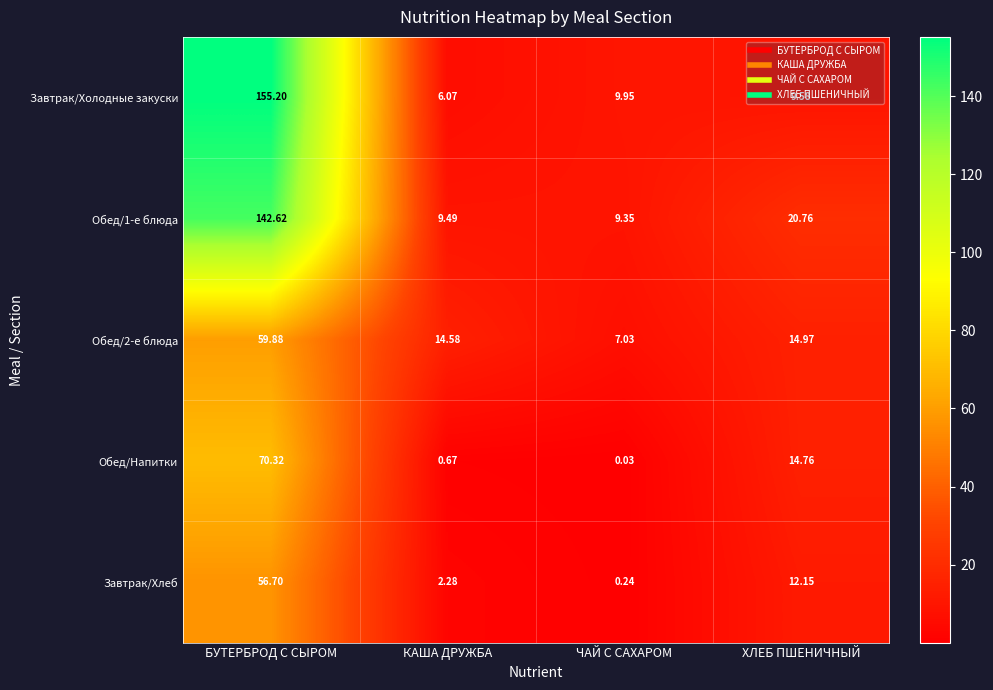

Which series has the largest range (max minus min)?

Завтрак/Холодные закуски